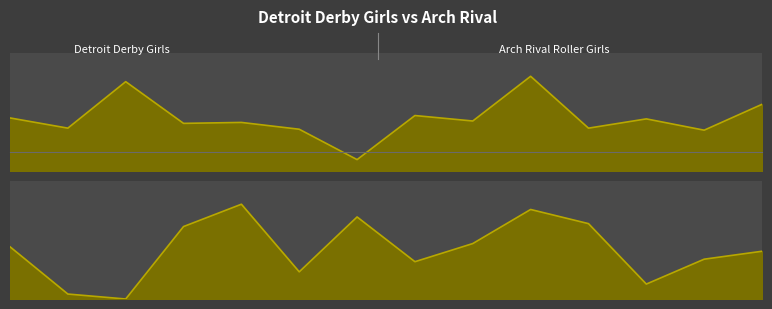

Does the chart display data point markers on the line(s)?

No